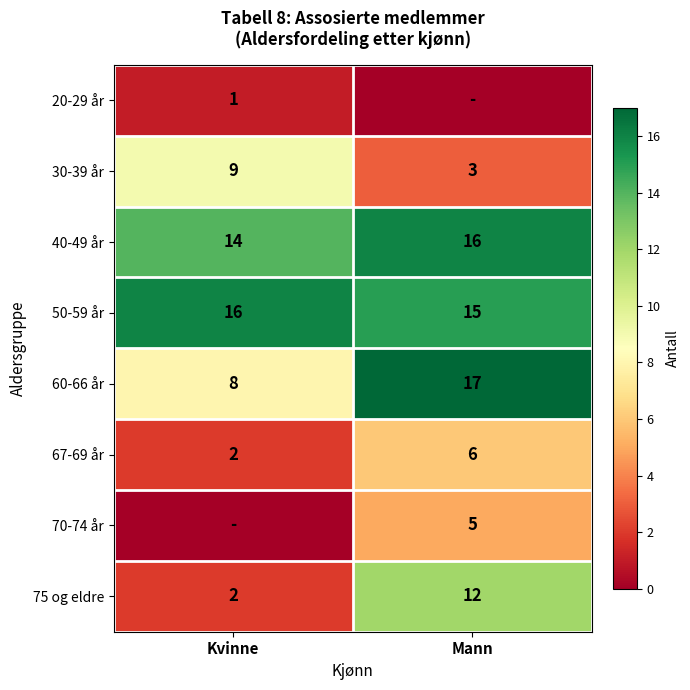

At which category is the sum across all series the highest?

Mann